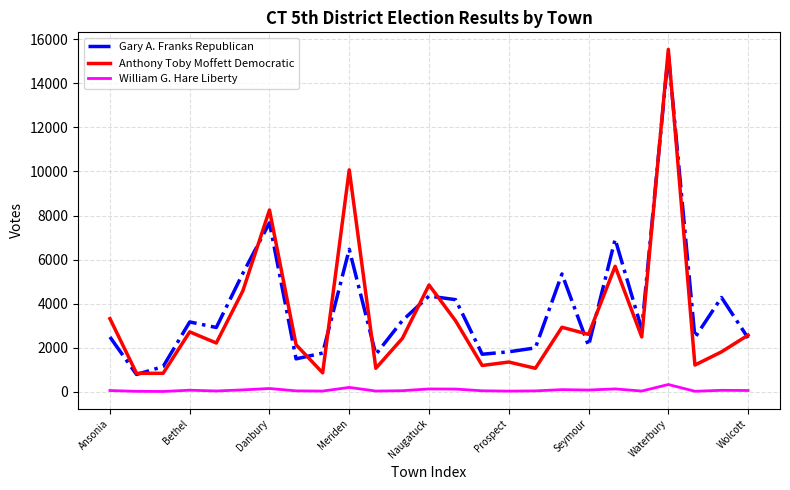

What is the highest value of the Gary A. Franks Republican series?

15344